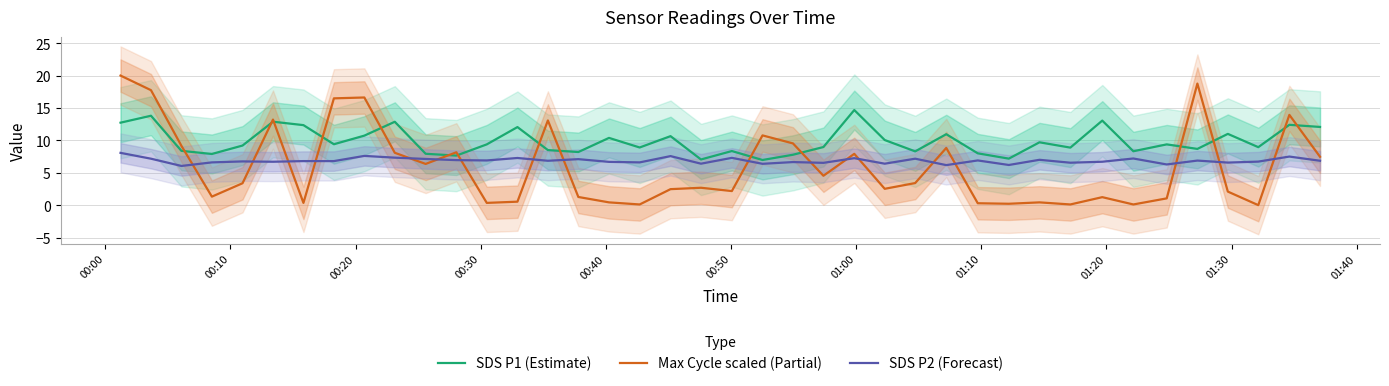

True or false: SDS P1 (Estimate) and Max Cycle scaled (Partial) intersect in this chart.

True